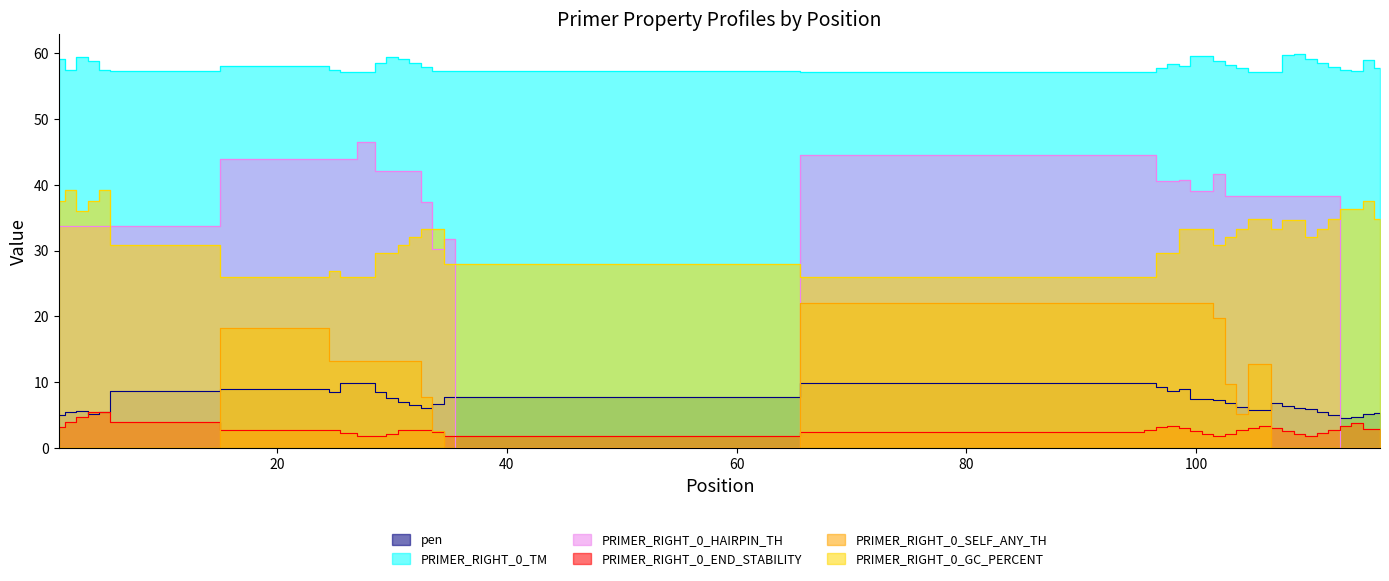

True or false: PRIMER_RIGHT_0_TM and pen cross at least once.

False